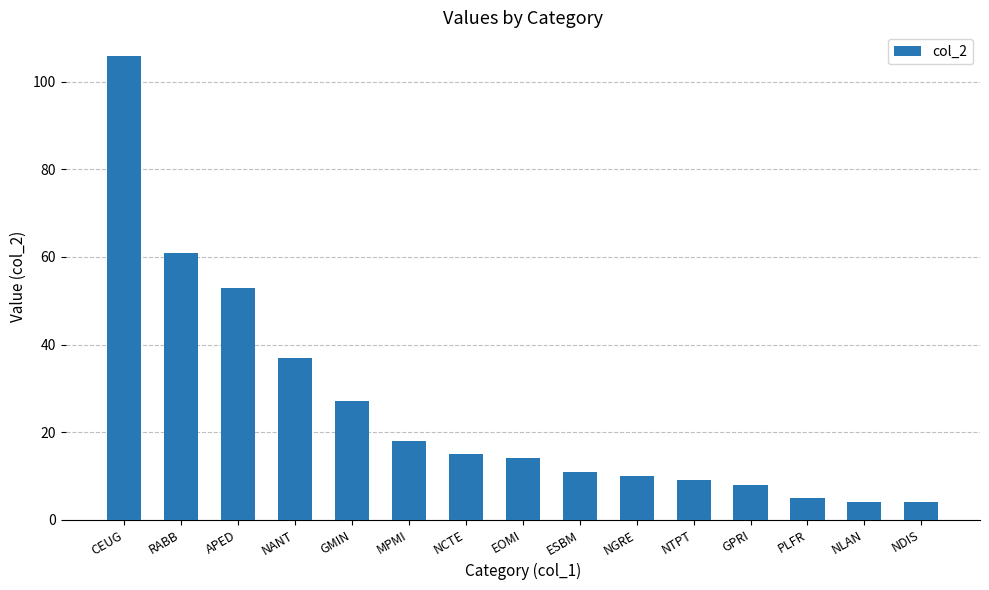

What is the greatest value displayed?

106